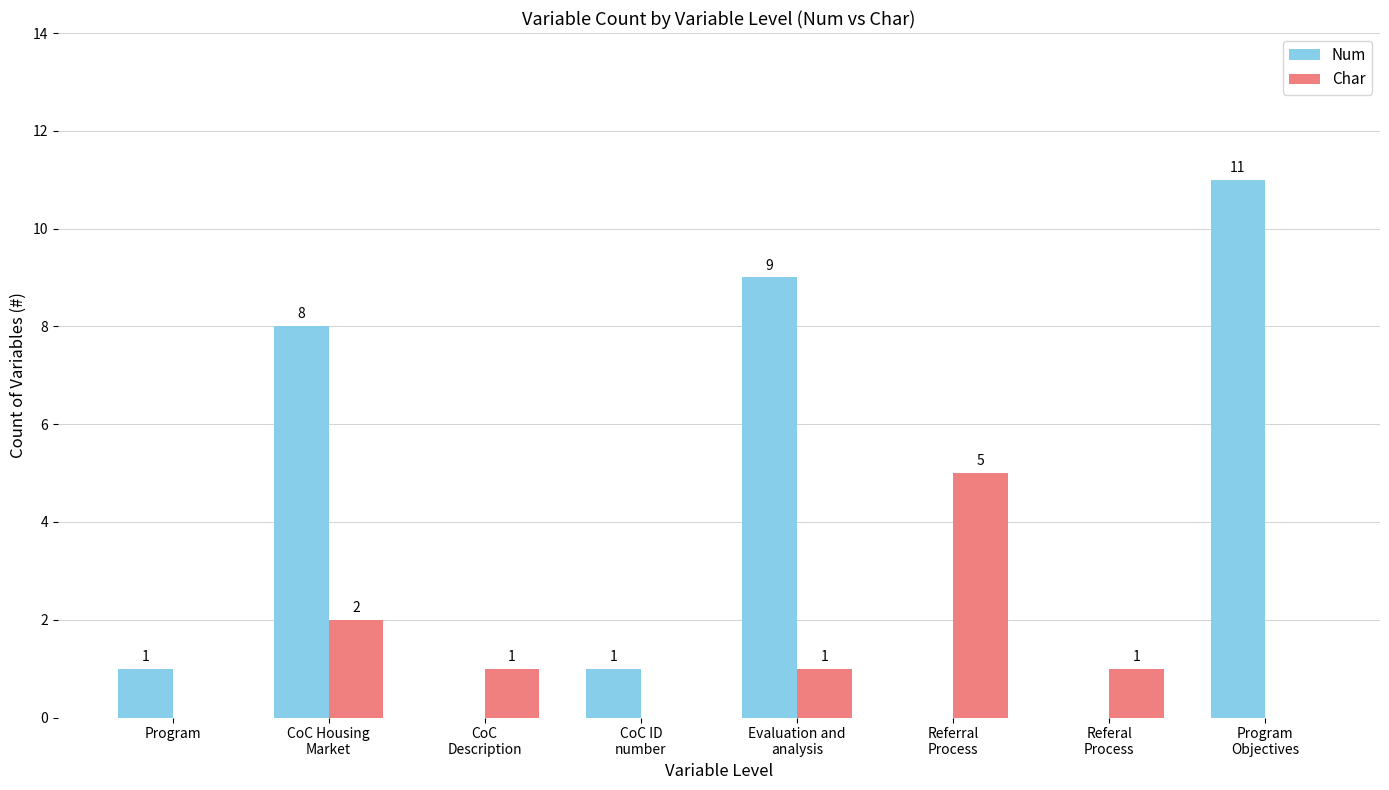

Which series has the largest total across all categories?

Num